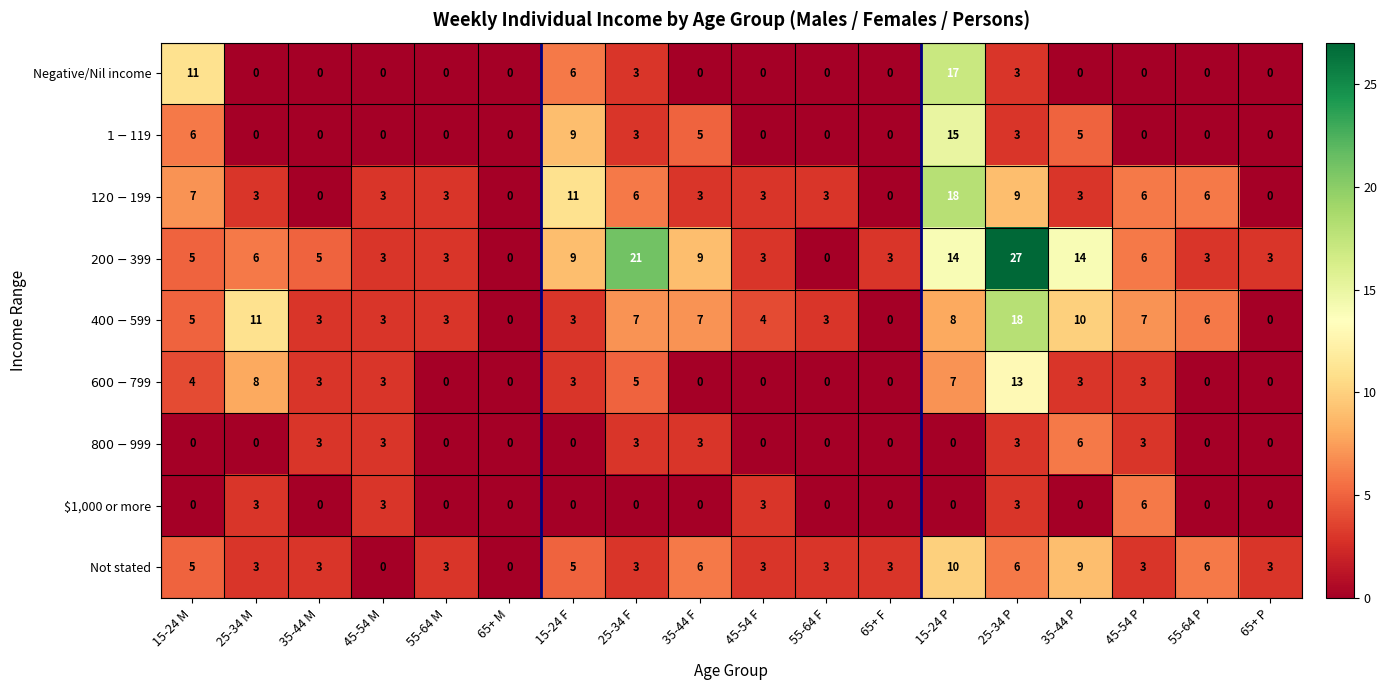

What is the sum of all Not stated values?

74